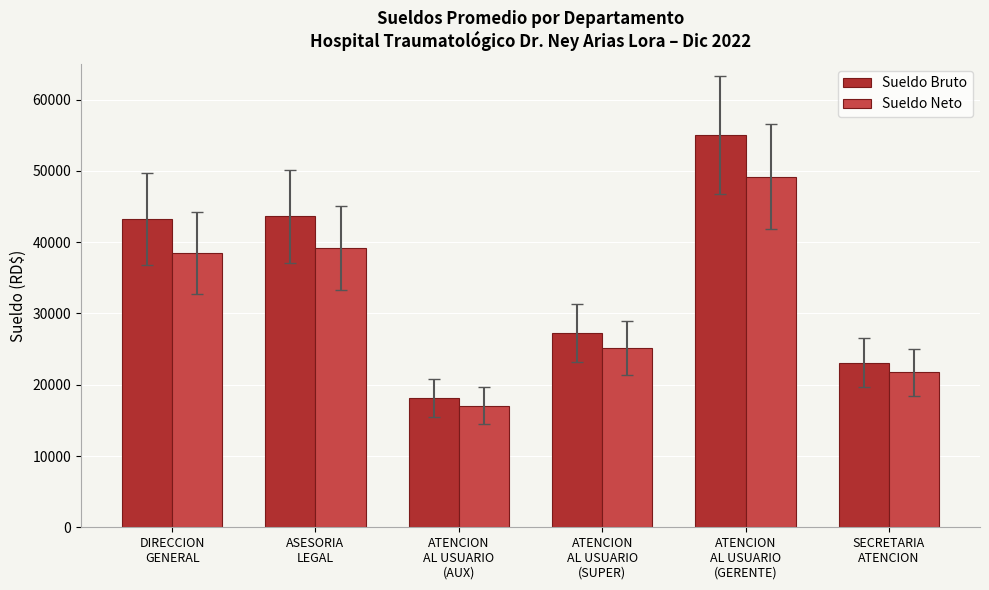

Rank the series at ATENCION
AL USUARIO
(GERENTE) from highest to lowest value.

Sueldo Bruto, Sueldo Neto